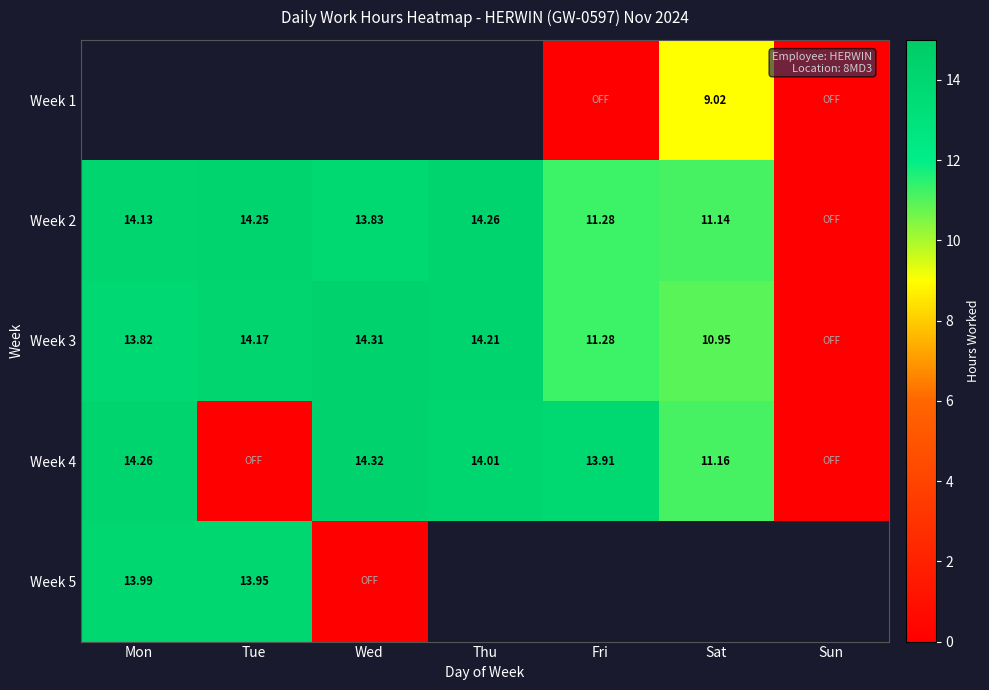

Between Mon and Thu, which is larger?

Thu